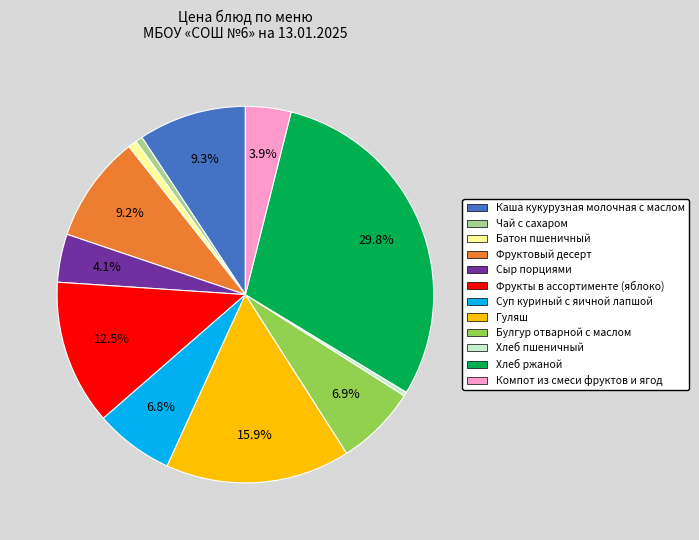

Is the sum of Гуляш and Компот из смеси фруктов и ягод greater than half?

No